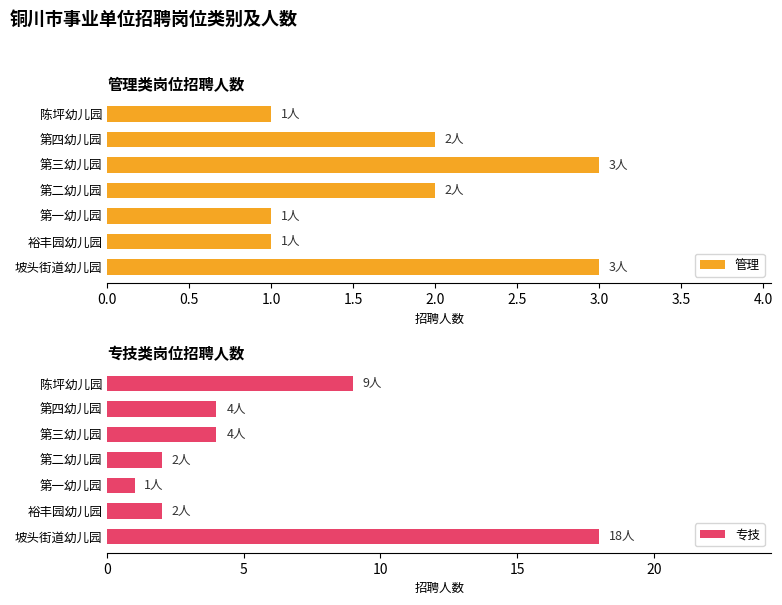

What is the sum of all 管理 values?

13